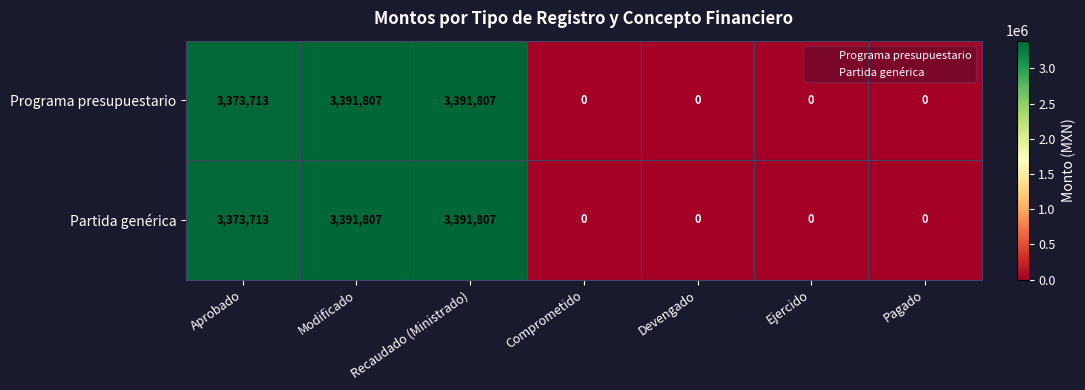

Where is Programa presupuestario nearest to the value 1695903?

Aprobado